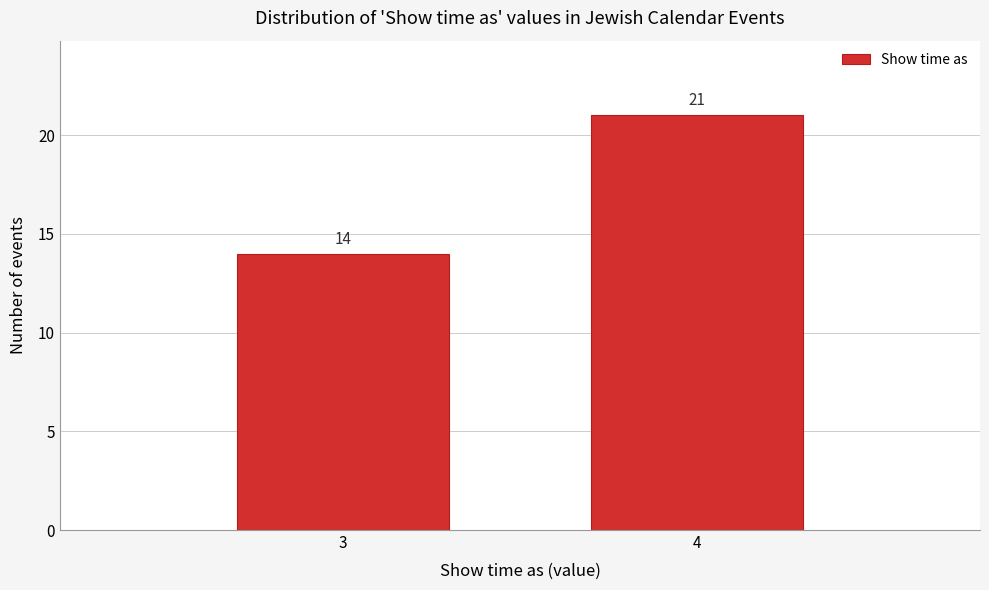

Reading left to right, extract all data points from this chart.

14	21